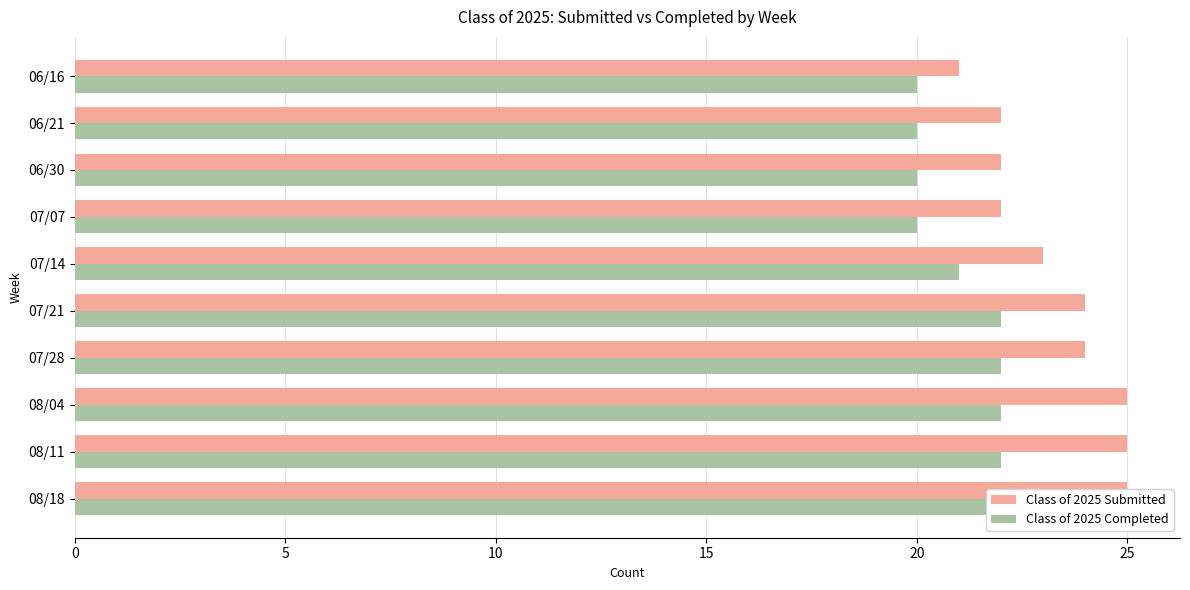

The value of Class of 2025 Submitted at 07/07 is 22. True or false?

True